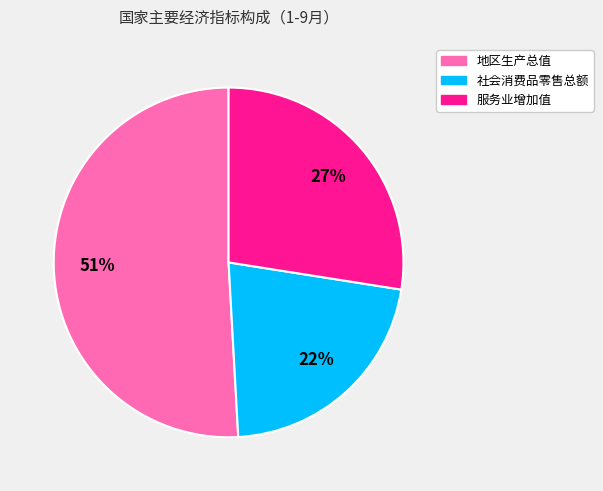

Between 社会消费品零售总额 and 服务业增加值, which is larger?

服务业增加值